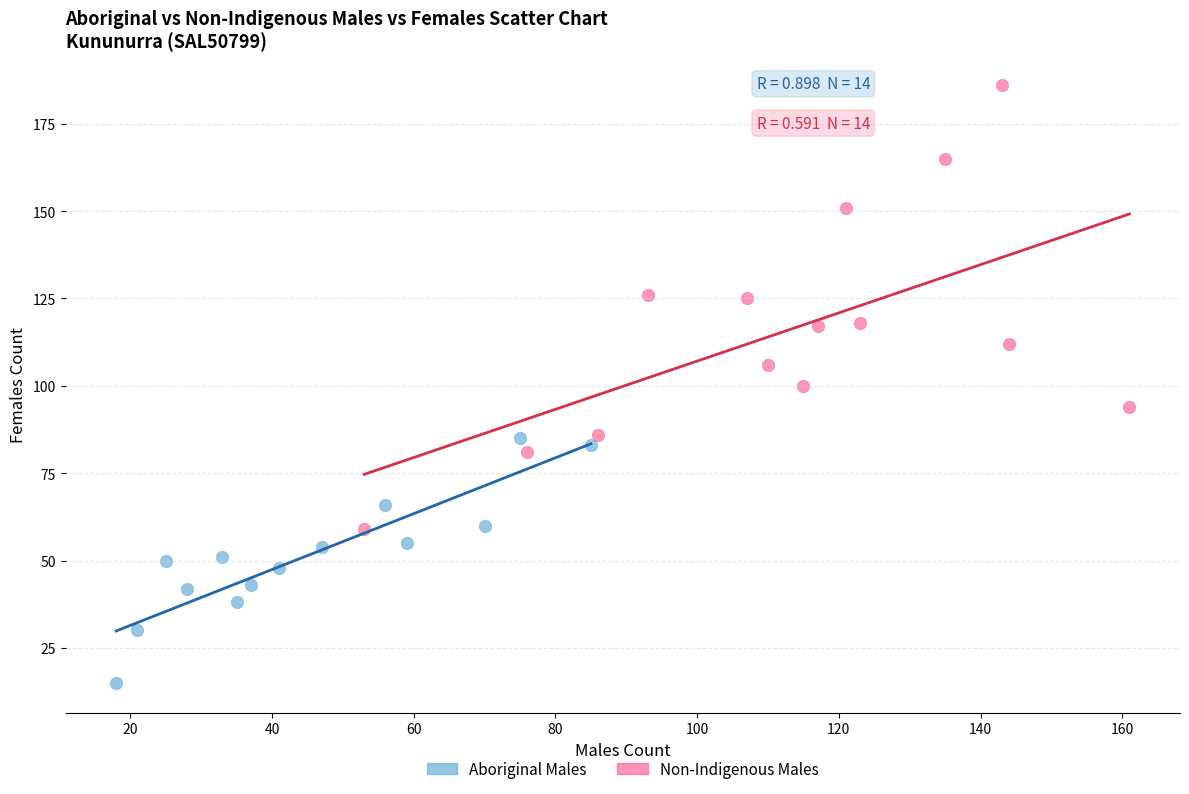

Which series reaches the minimum Y coordinate?

Aboriginal Males